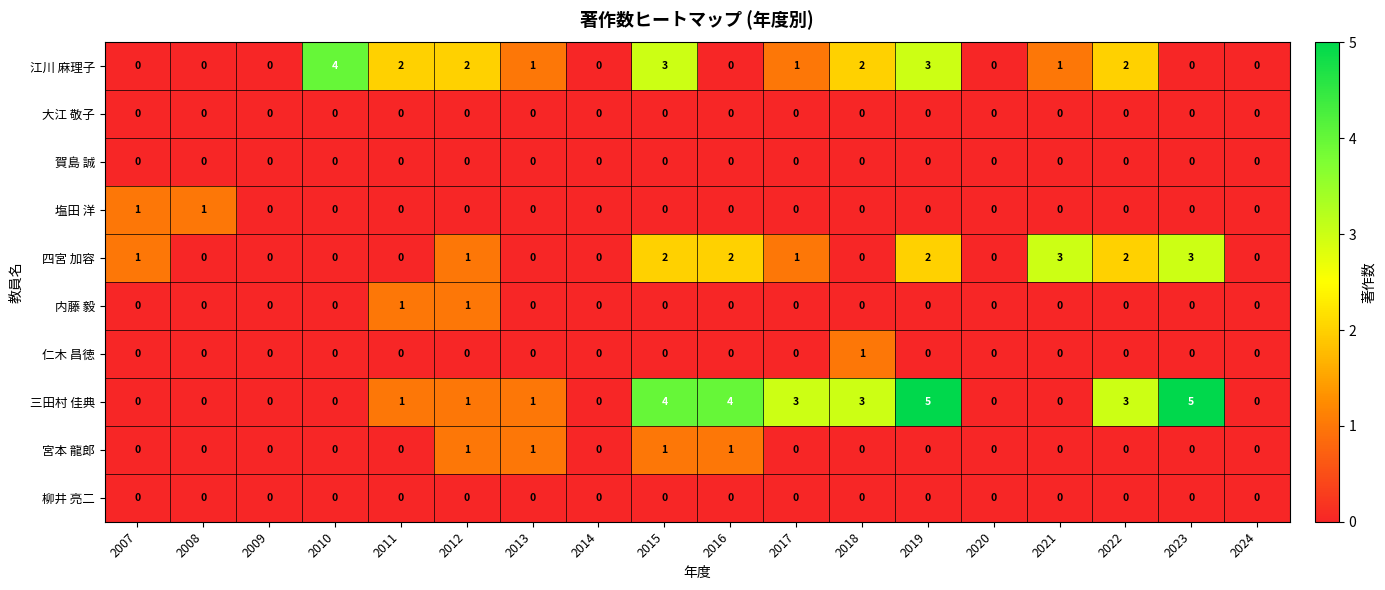

What is the total value across all series at 2019?

10